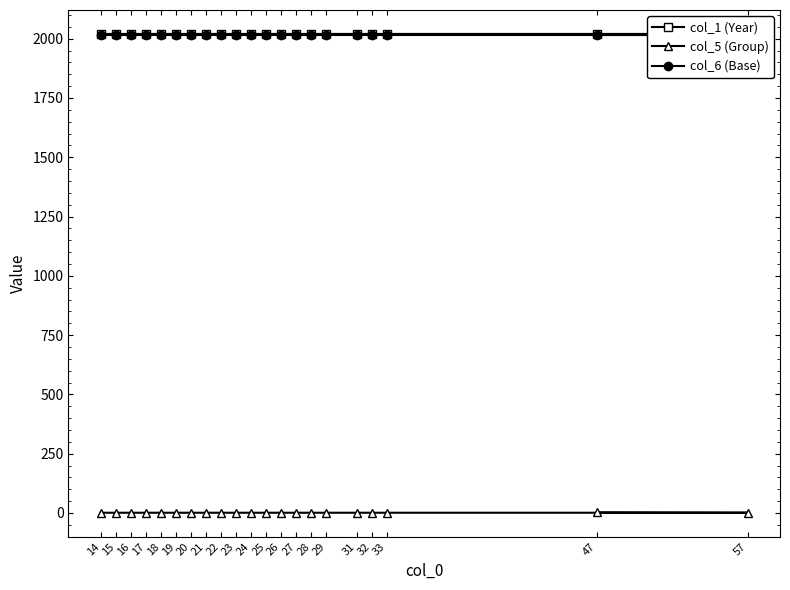

What is the lowest value of the col_6 (Base) series?

2014